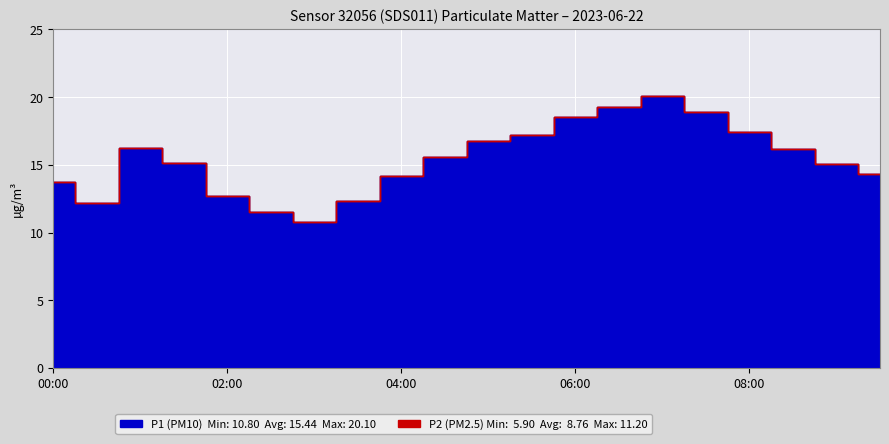

Where is the data nearest to the value 15?

09:00